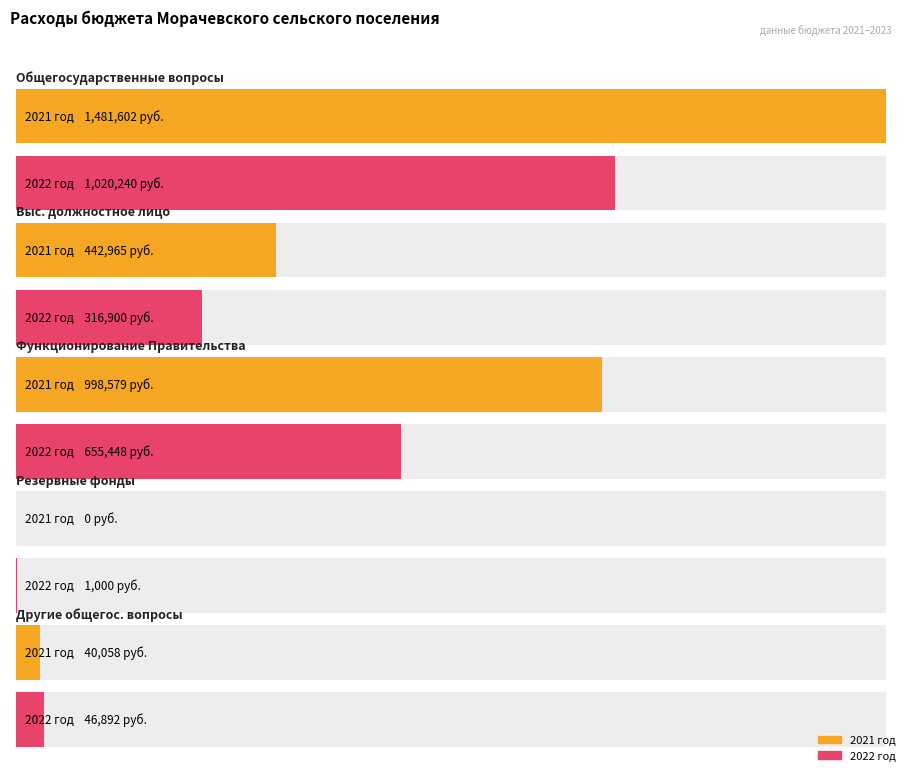

Rank the series by their maximum value, from highest to lowest.

2021 год, 2022 год